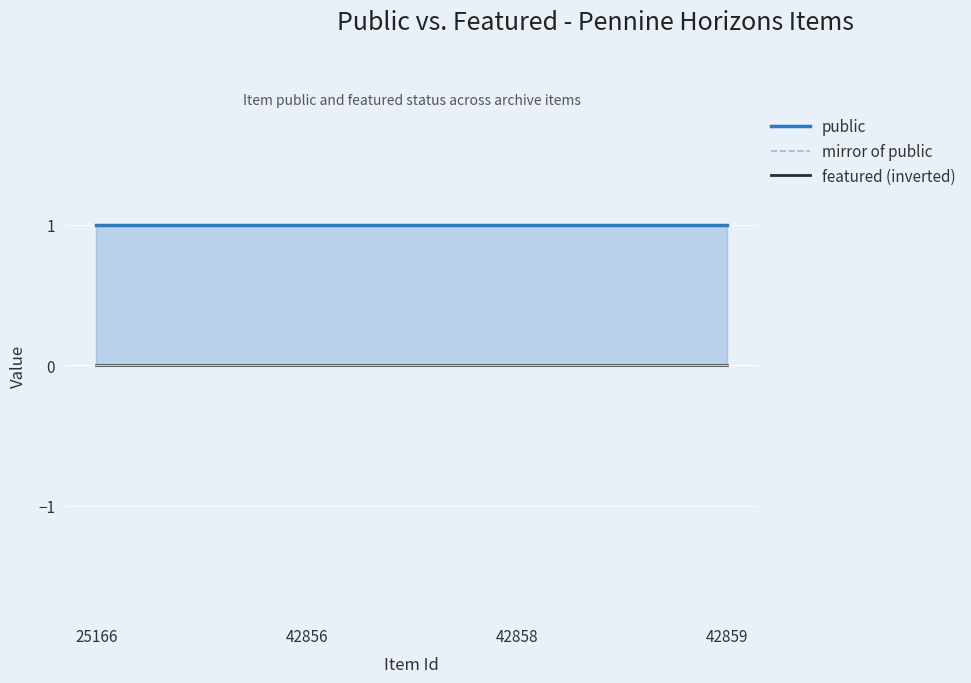

List the series in order of their peak value, highest first.

public, mirror of public, featured (inverted)